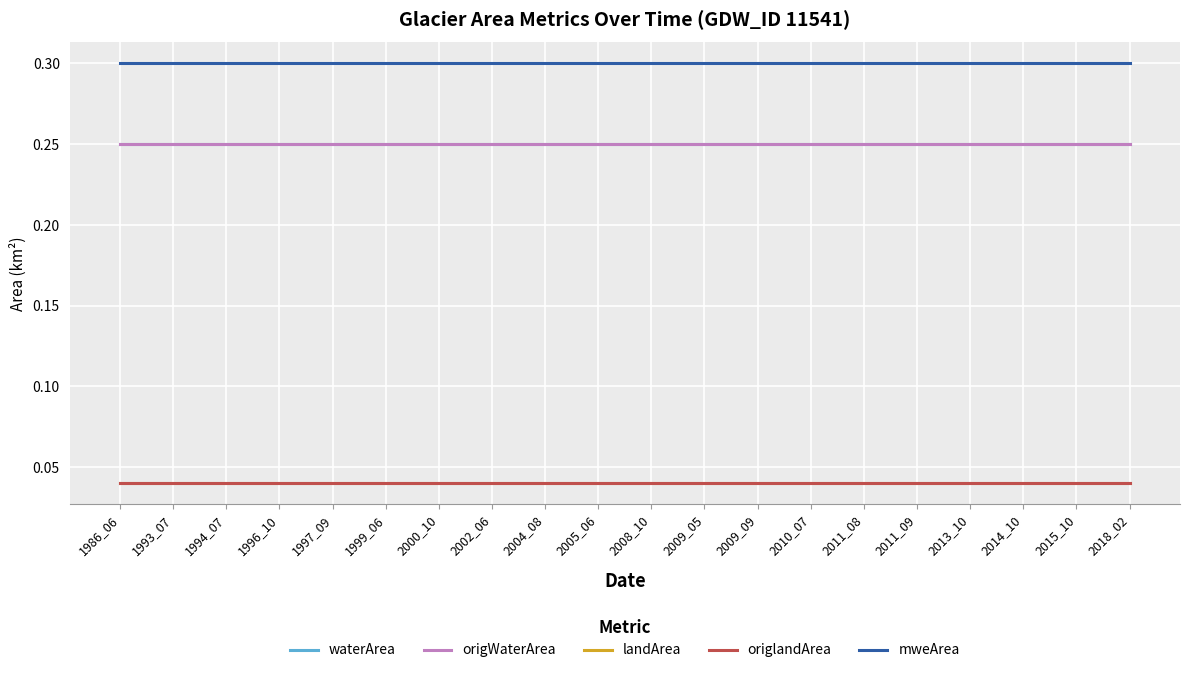

At which category is the sum across all series the highest?

1986_06